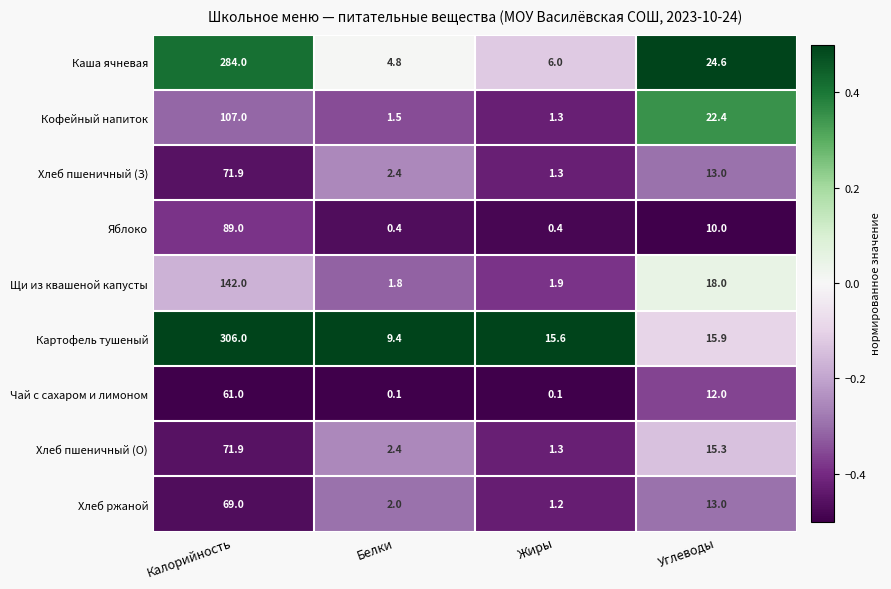

What is the total value across all series at Жиры?

29.1